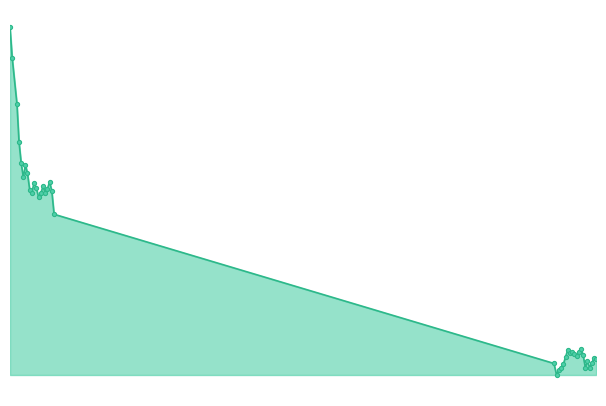

Is this an area chart (filled region under the line)?

Yes